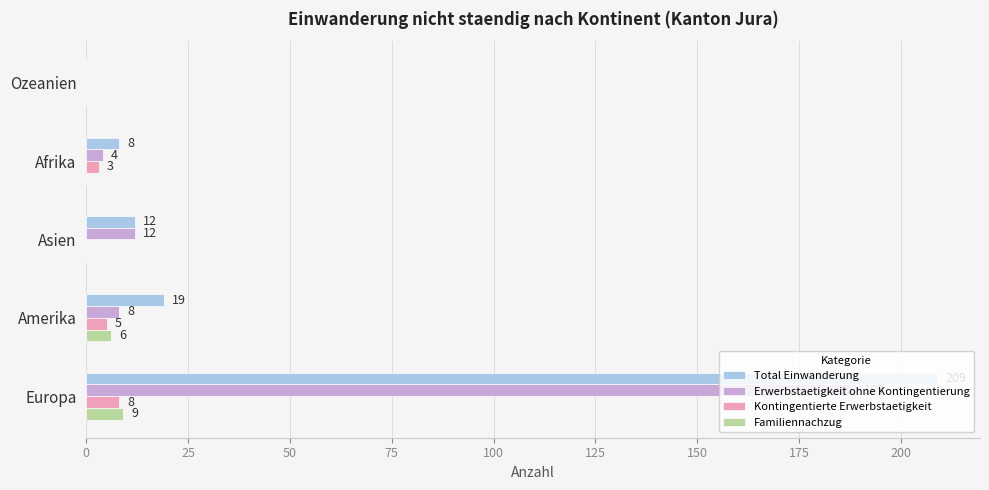

What is the sum of all Total Einwanderung values?

248